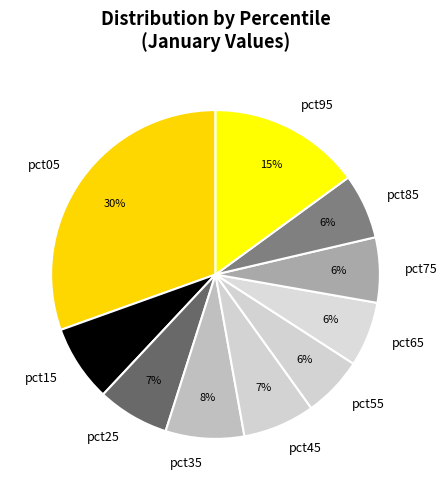

What is the ratio of the value at pct35 to the value at pct05?

0.3